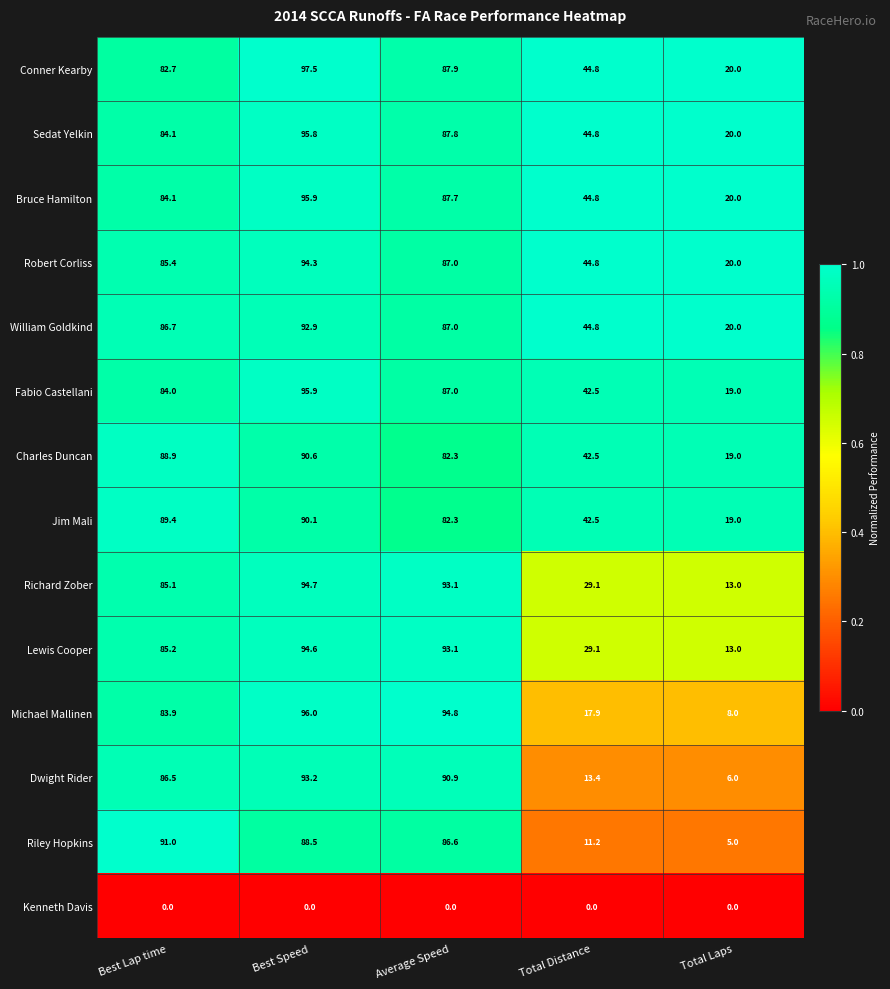

At which label does Lewis Cooper reach its peak?

Best Speed